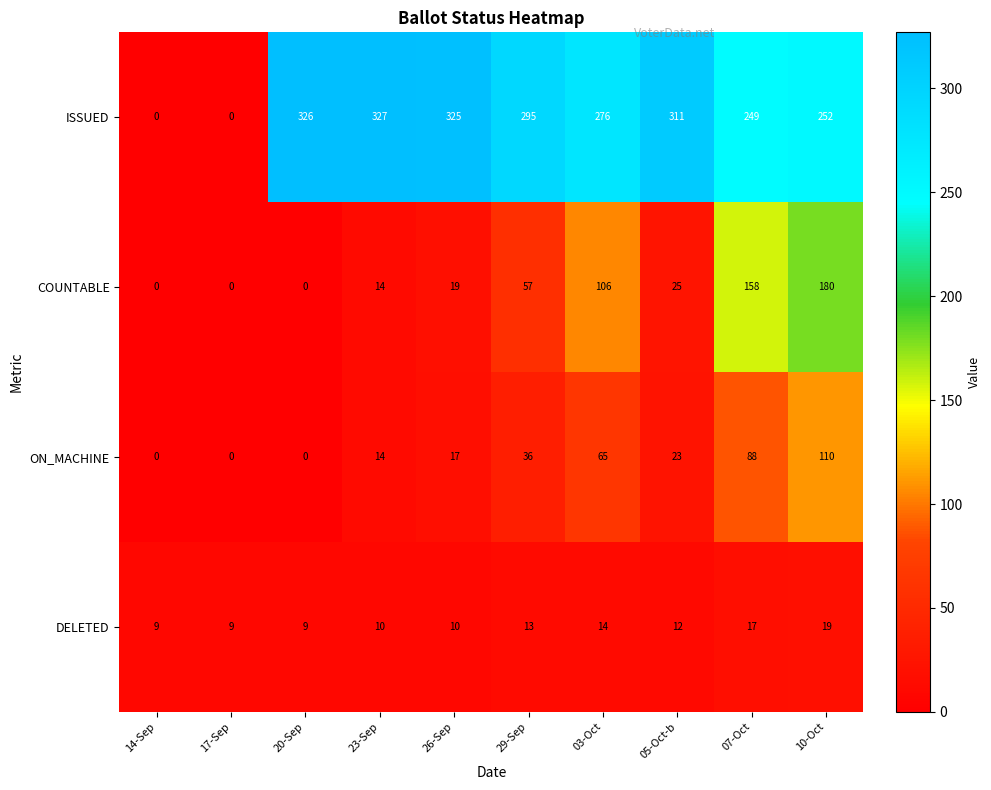

At which category is the sum across all series the highest?

10-Oct